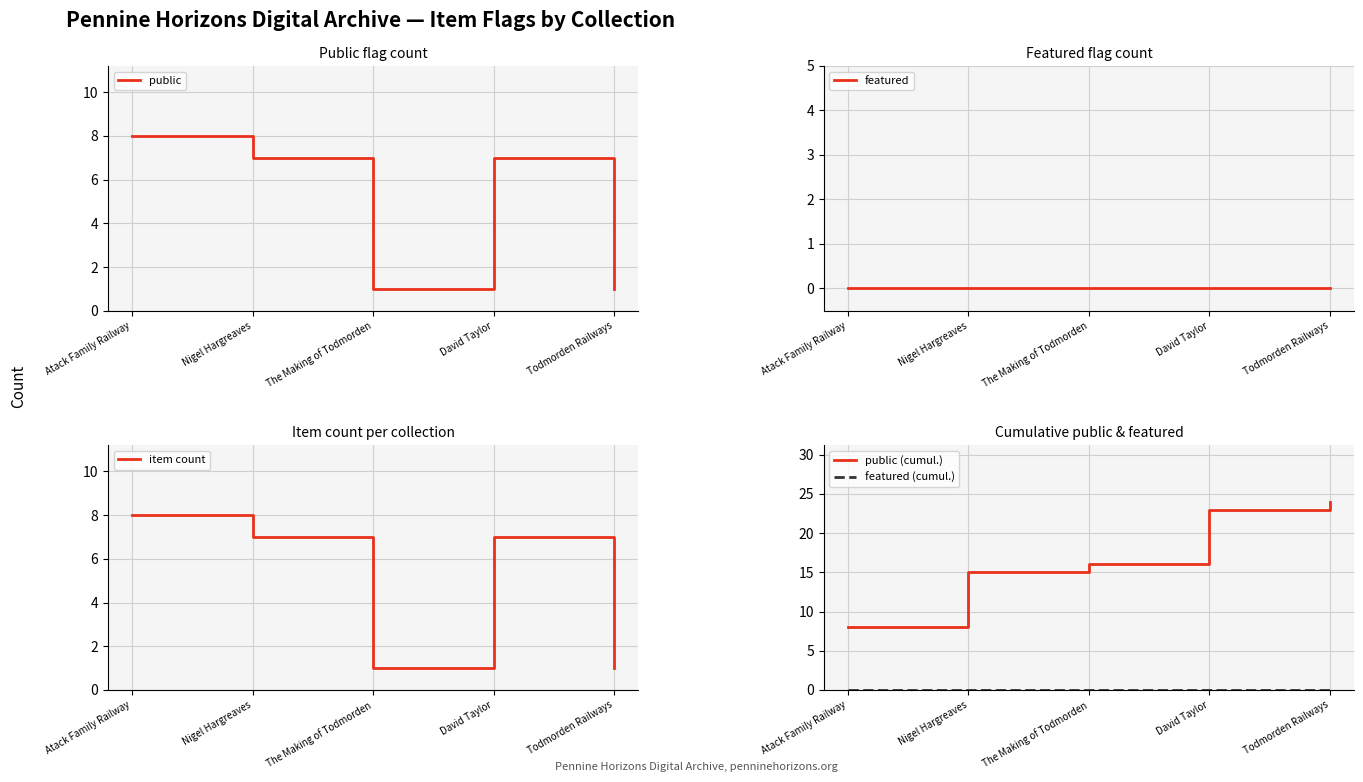

Is this an area chart (filled region under the line)?

No